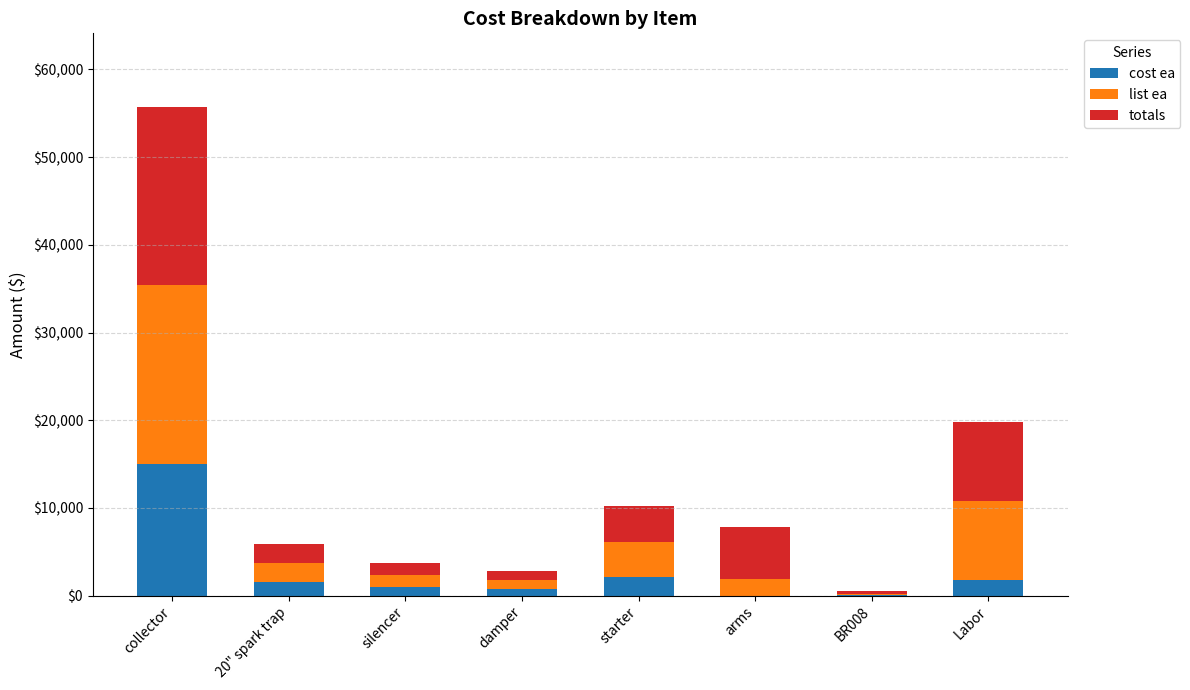

What is the sum of the cost ea values at damper and 20" spark trap?

2339.0